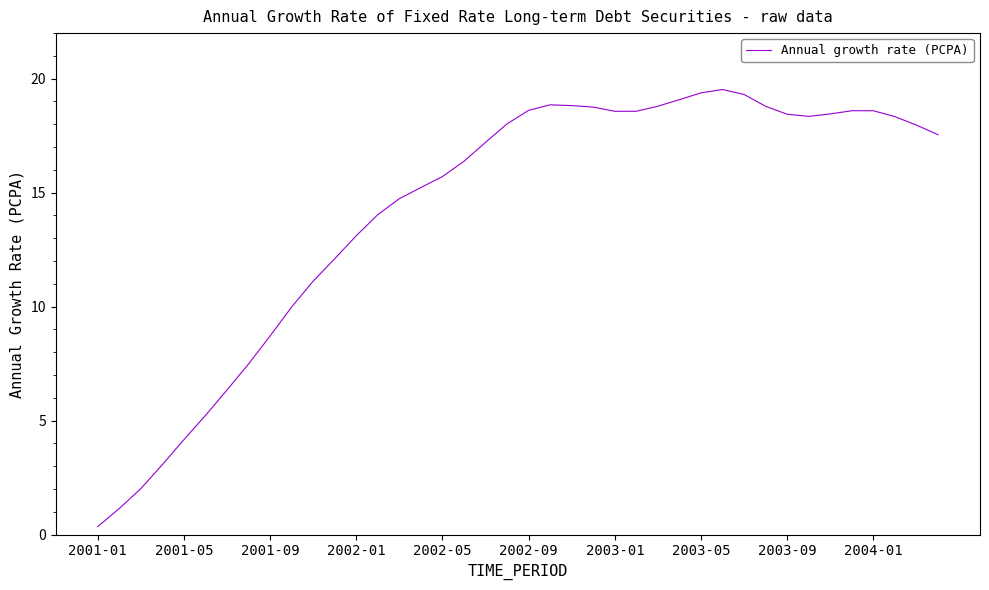

What is the maximum value shown in the chart?

19.5